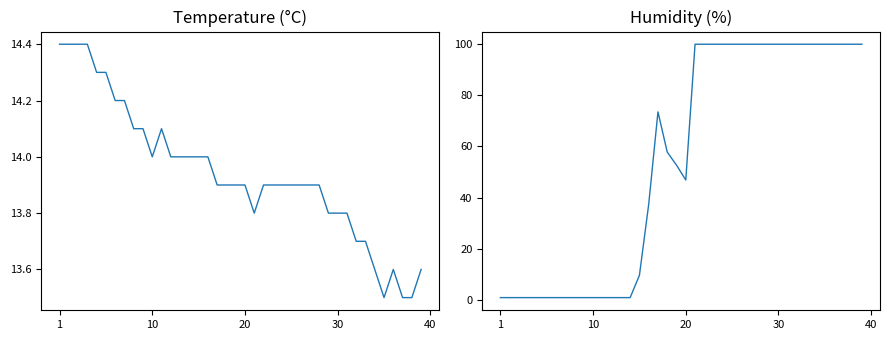

Between 10 and 13, which series saw the biggest shift?

temperature